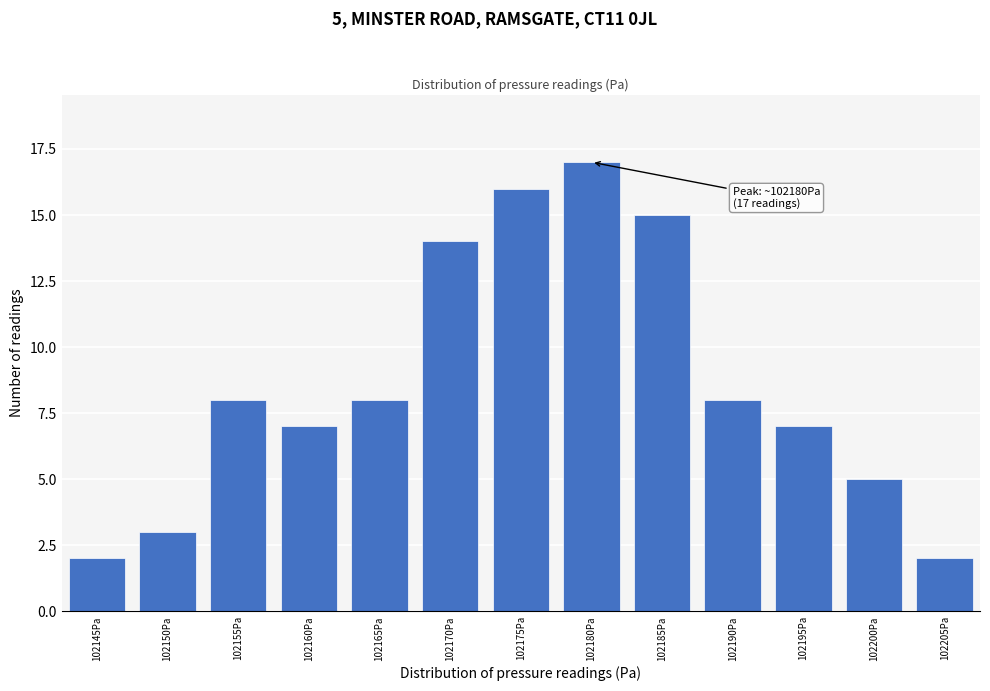

Reading left to right, transcribe all the data shown in this chart.

2	3	8	7	8	14	16	17	15	8	7	5	2